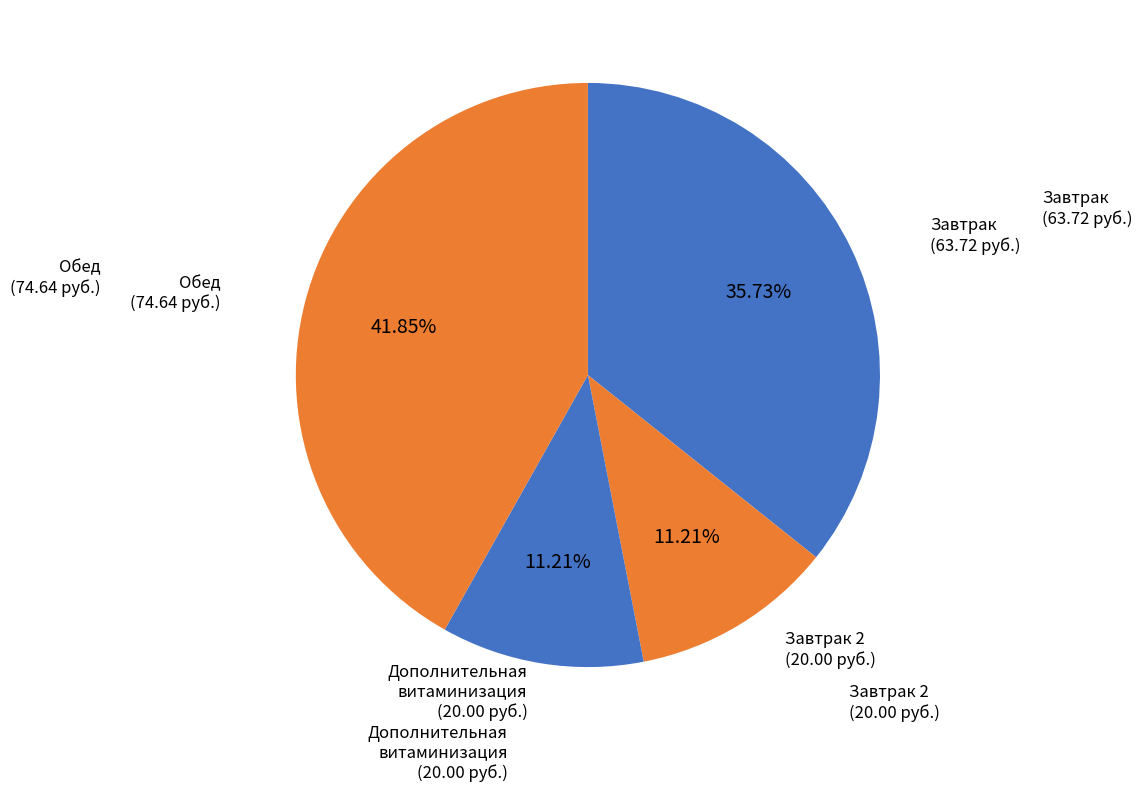

Which category has the biggest portion of the pie?

Обед